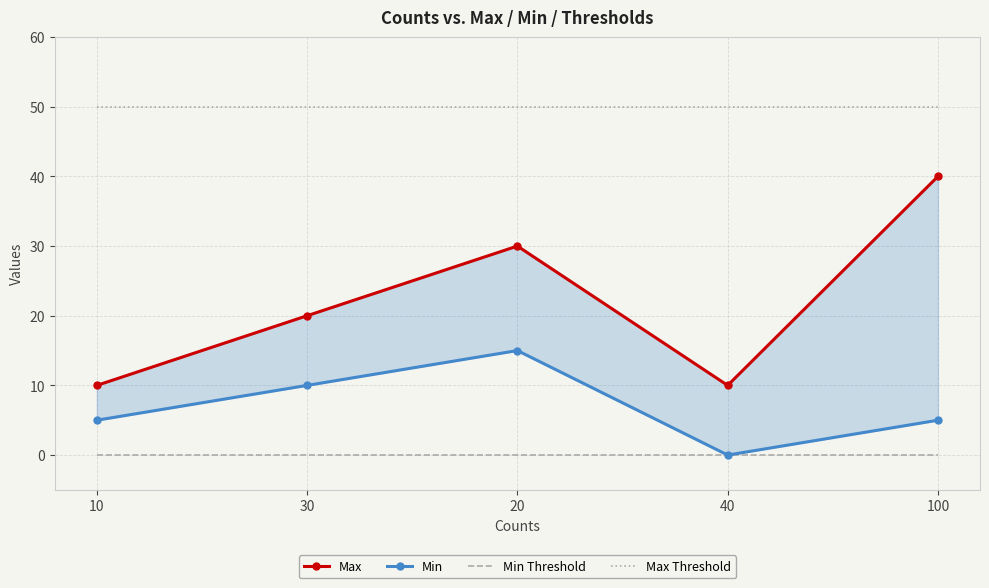

What is the sum of the Max values at 40 and 30?

30